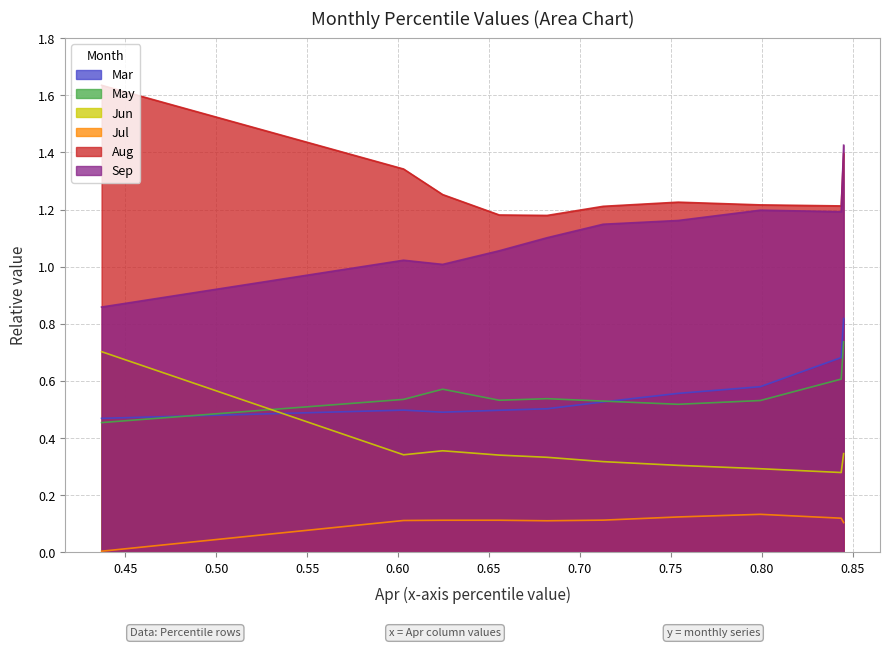

Reading left to right, transcribe all the data shown in this chart.

Mar: 0.5	0.5	0.5	0.5	0.5	0.5	0.6	0.6	0.7	0.8
May: 0.5	0.5	0.6	0.5	0.5	0.5	0.5	0.5	0.6	0.7
Jun: 0.7	0.3	0.4	0.3	0.3	0.3	0.3	0.3	0.3	0.3
Jul: 0.0	0.1	0.1	0.1	0.1	0.1	0.1	0.1	0.1	0.1
Aug: 1.6	1.3	1.3	1.2	1.2	1.2	1.2	1.2	1.2	1.4
Sep: 0.9	1.0	1.0	1.1	1.1	1.1	1.2	1.2	1.2	1.4